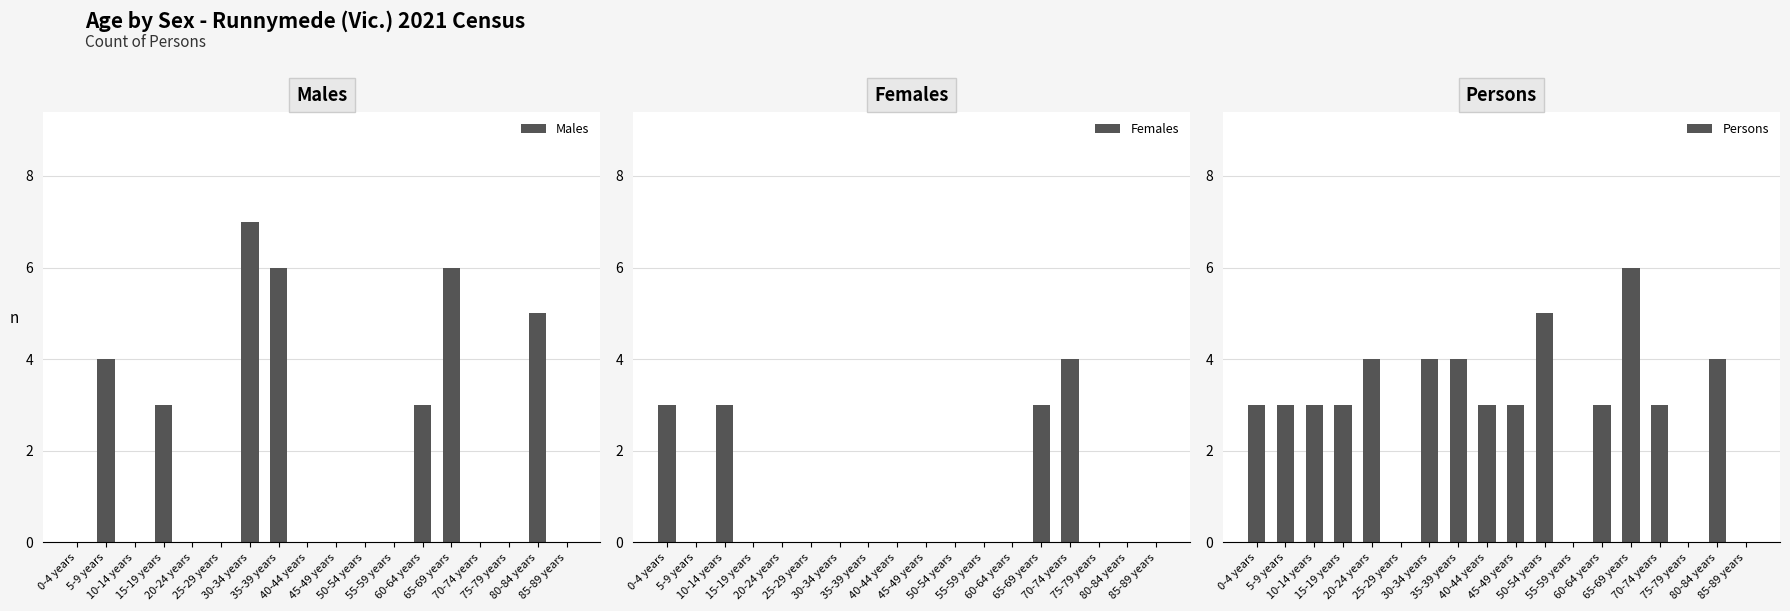

What is the difference between the maximum and minimum values in the Males series?

7